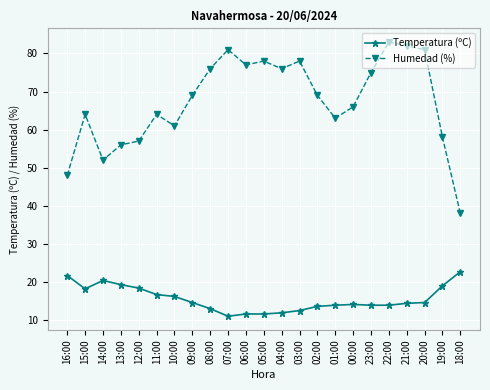

What is the total value across all series at 12:00?

75.4